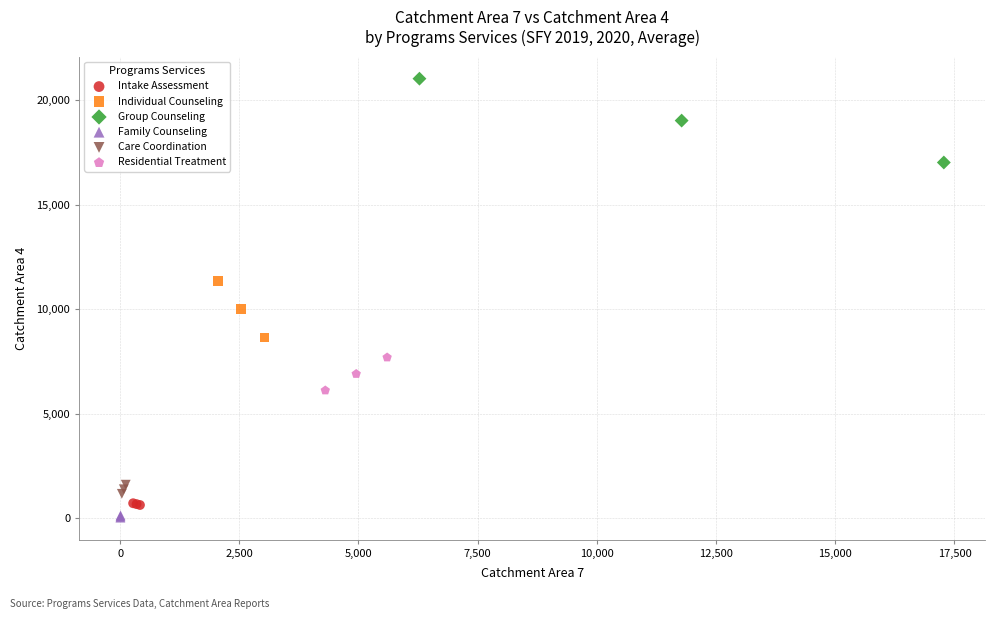

Which series reaches the minimum Y coordinate?

Family Counseling